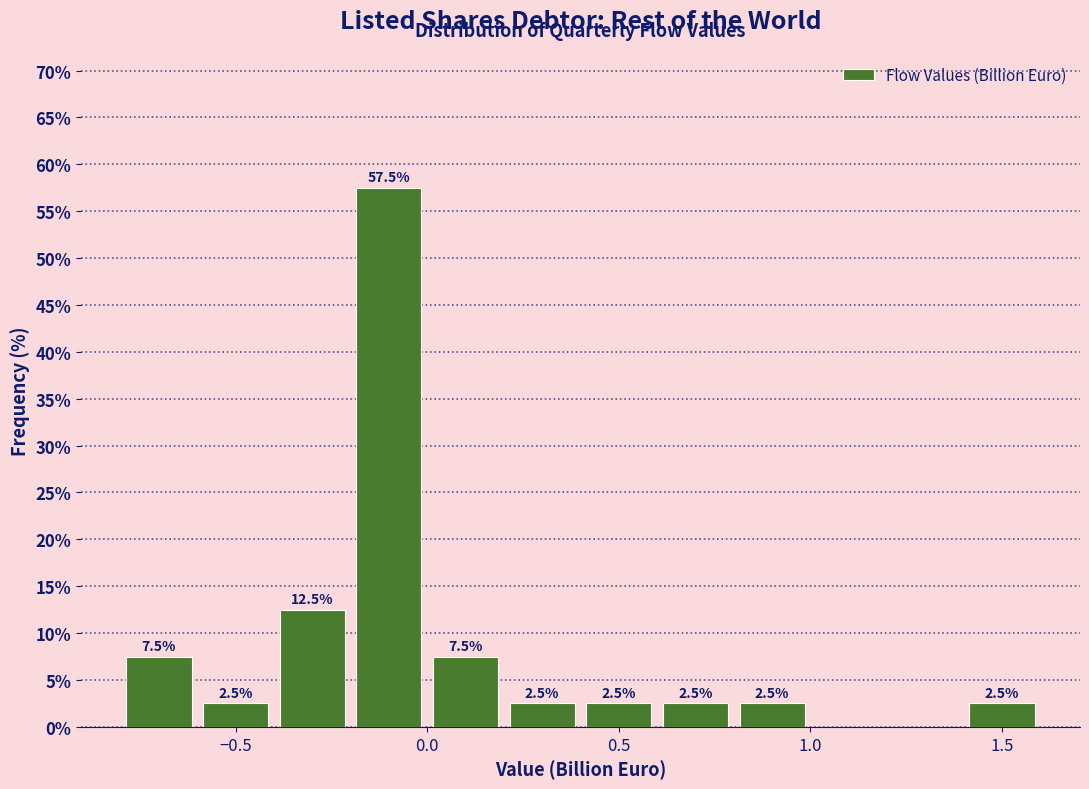

Which range on the x-axis has the tallest bar?

-0.2 to 0.0